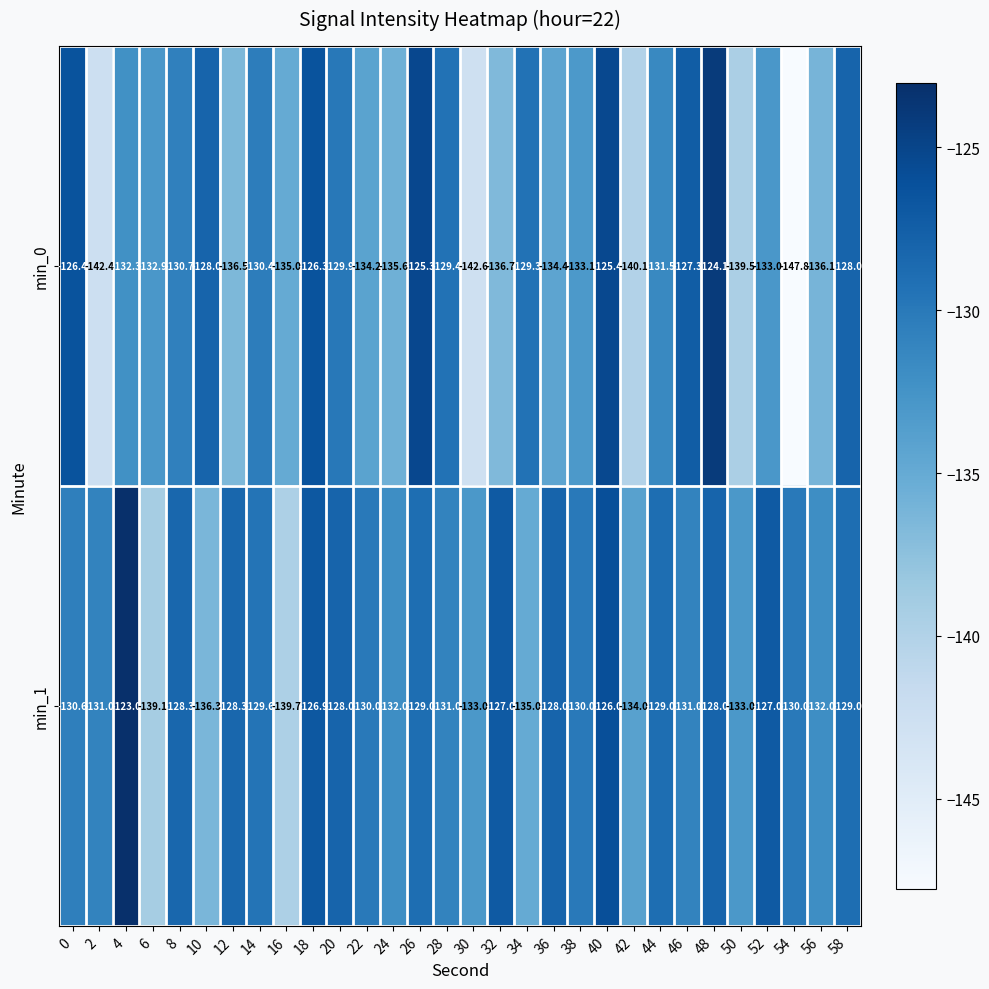

Which label corresponds to the largest value in the chart?

4